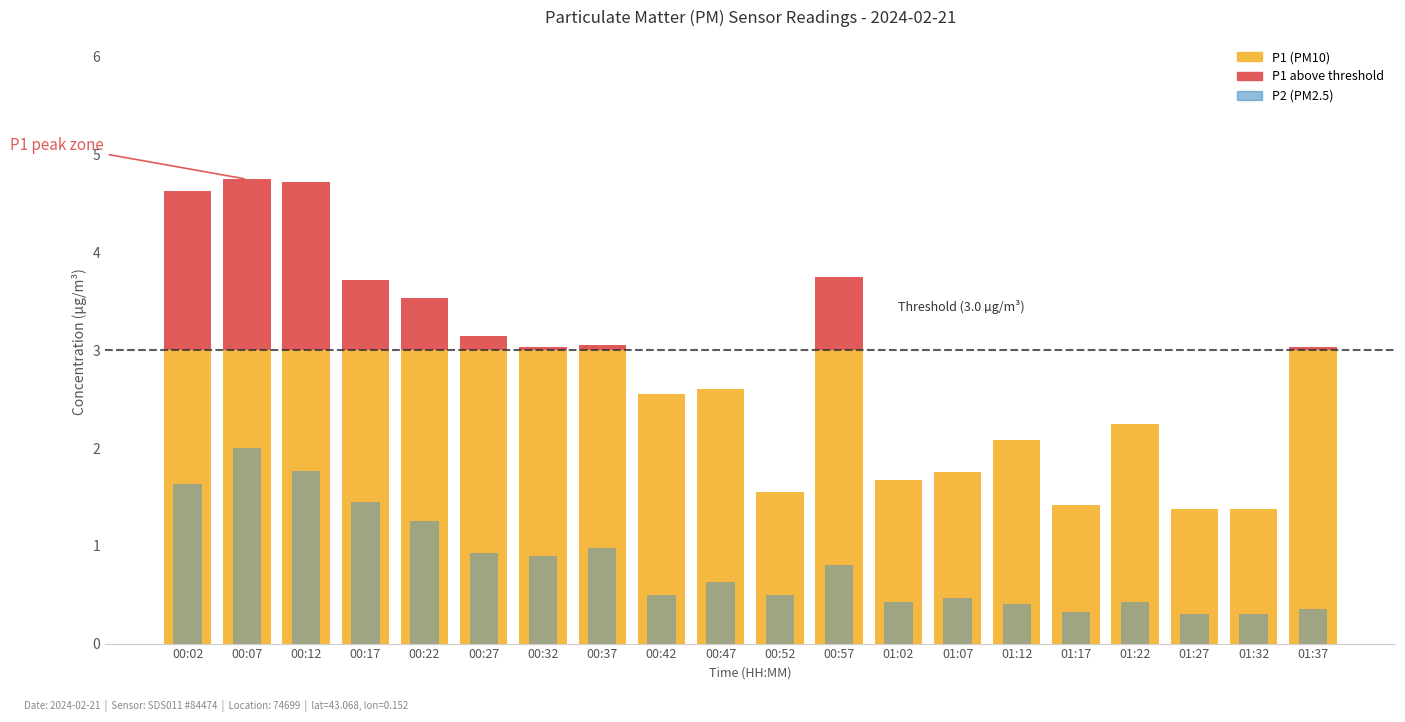

Does the chart contain any negative values?

No